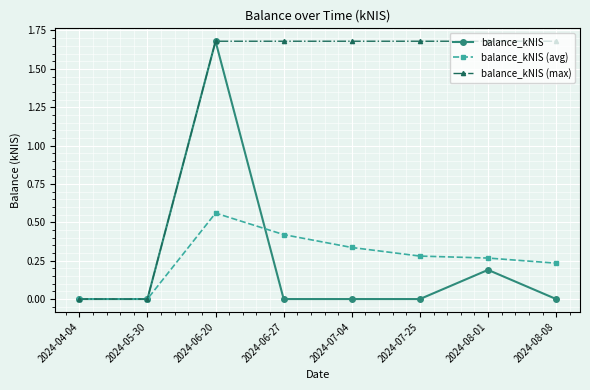

How many balance_kNIS (max) values are between 1 and 2?

6